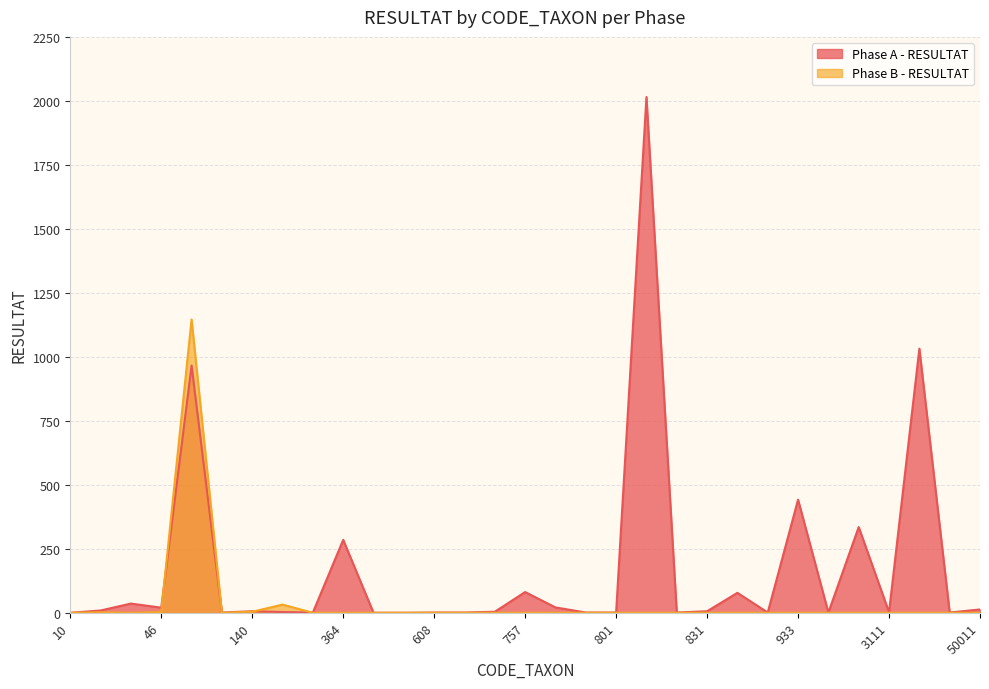

How many lines are shown in the chart?

2